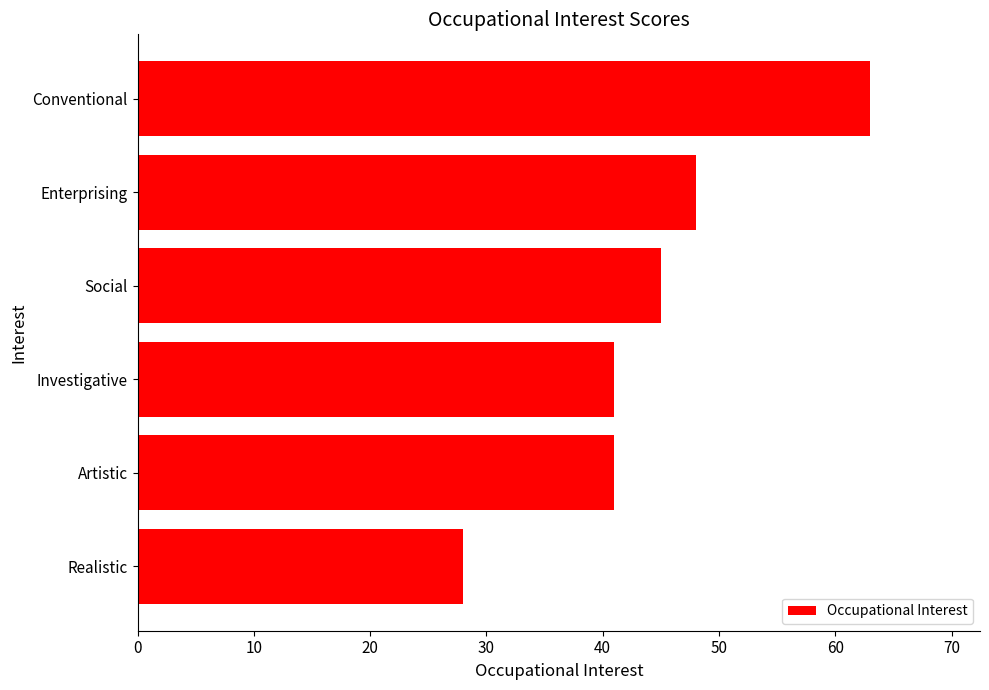

What is the smallest value displayed?

28